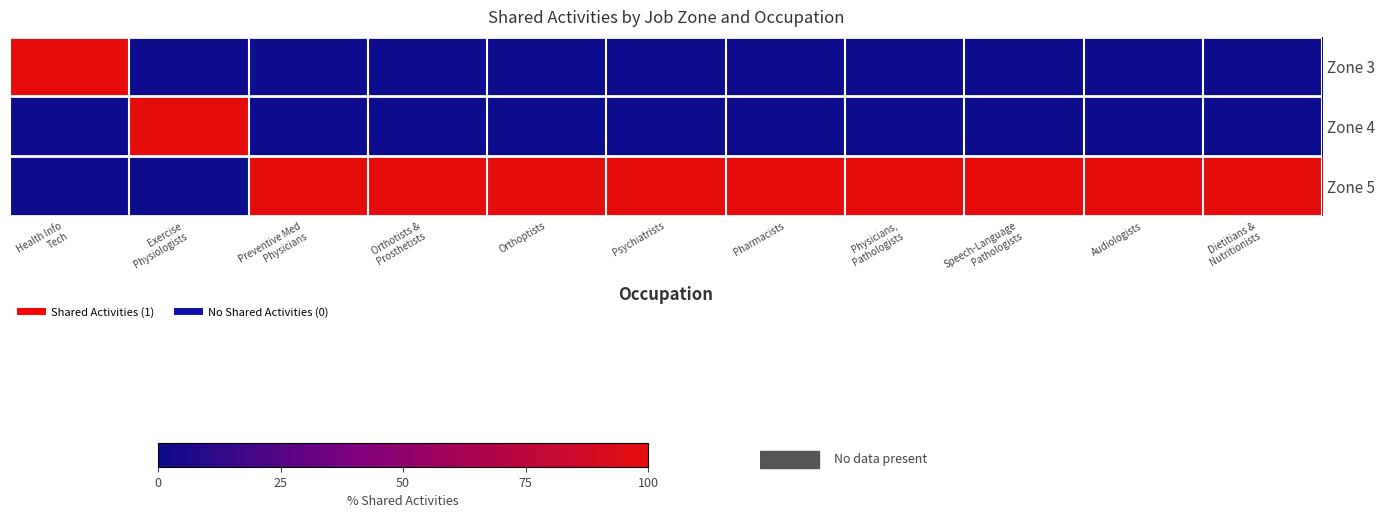

Rank the series at Orthoptists from highest to lowest value.

Zone 5, Zone 3, Zone 4